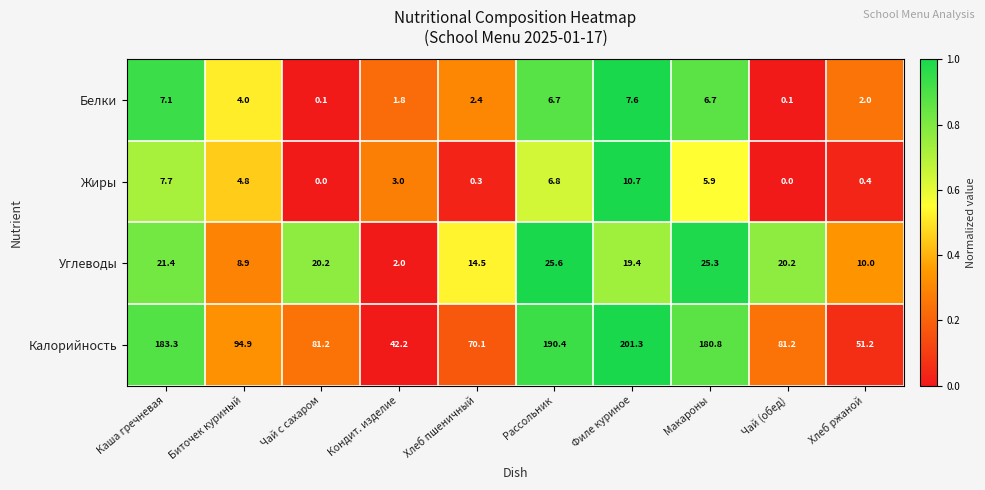

What is the sum of all Белки values?

38.5